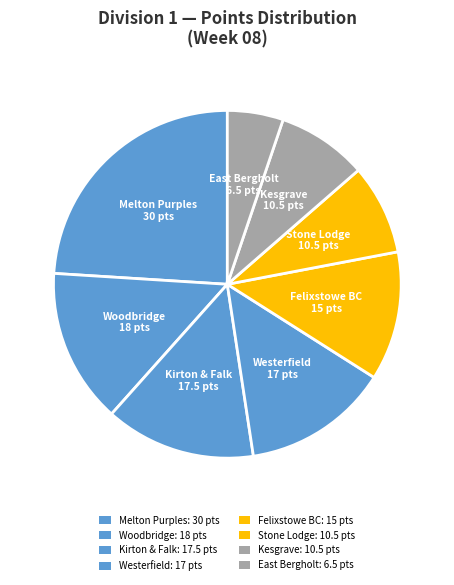

Is there a majority slice in this chart?

No